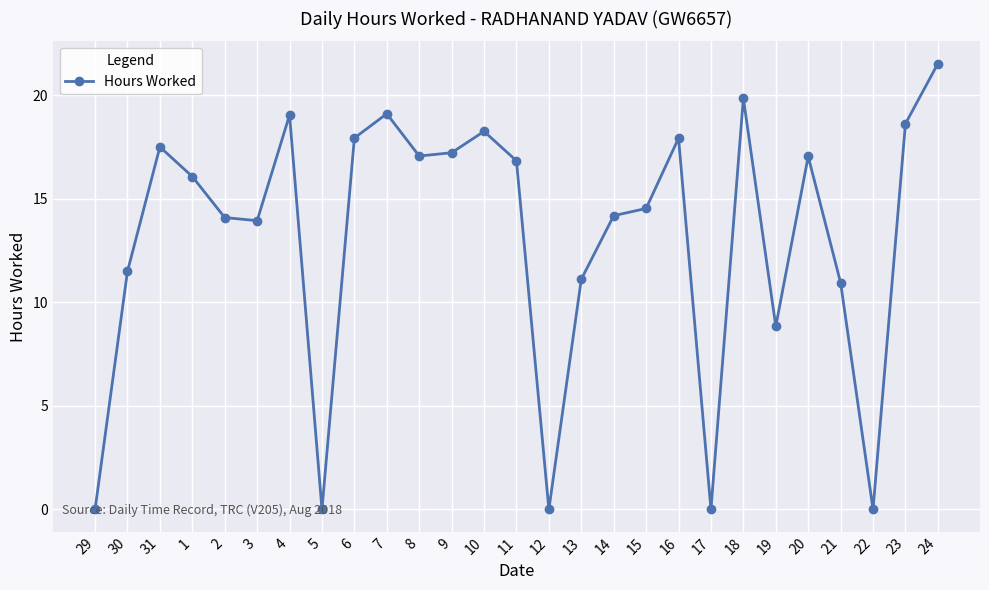

True or false: the data shows 10.5 at 8.

False